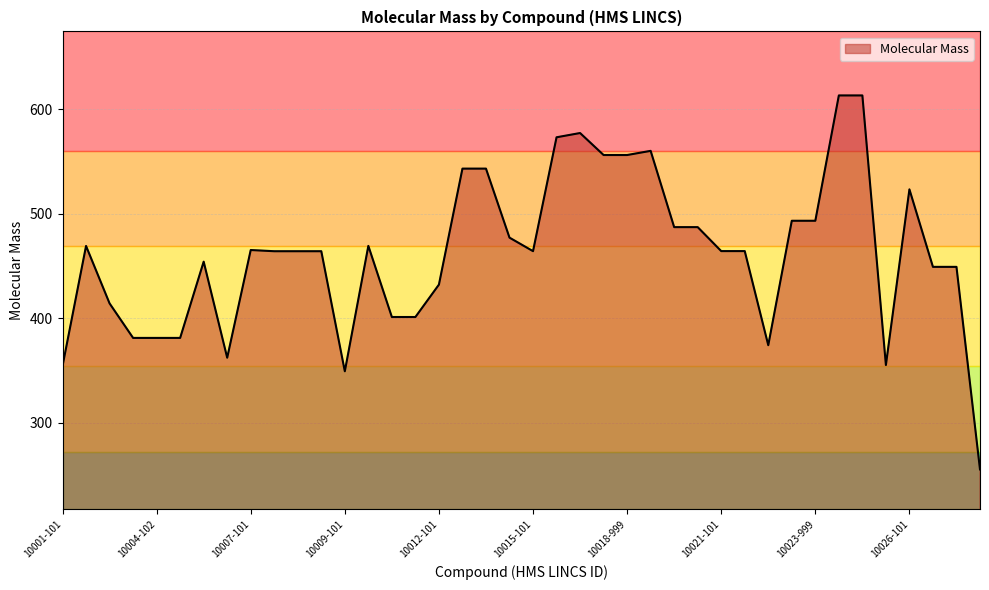

What is the difference between the maximum and minimum values?

358.1